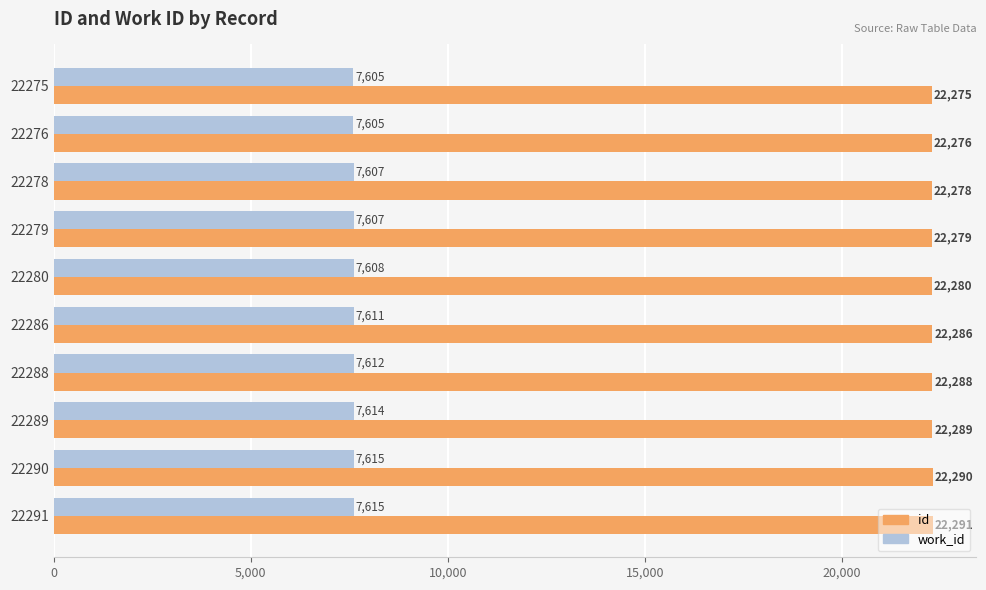

True or false: work_id has a value of 13539 at 22278.

False